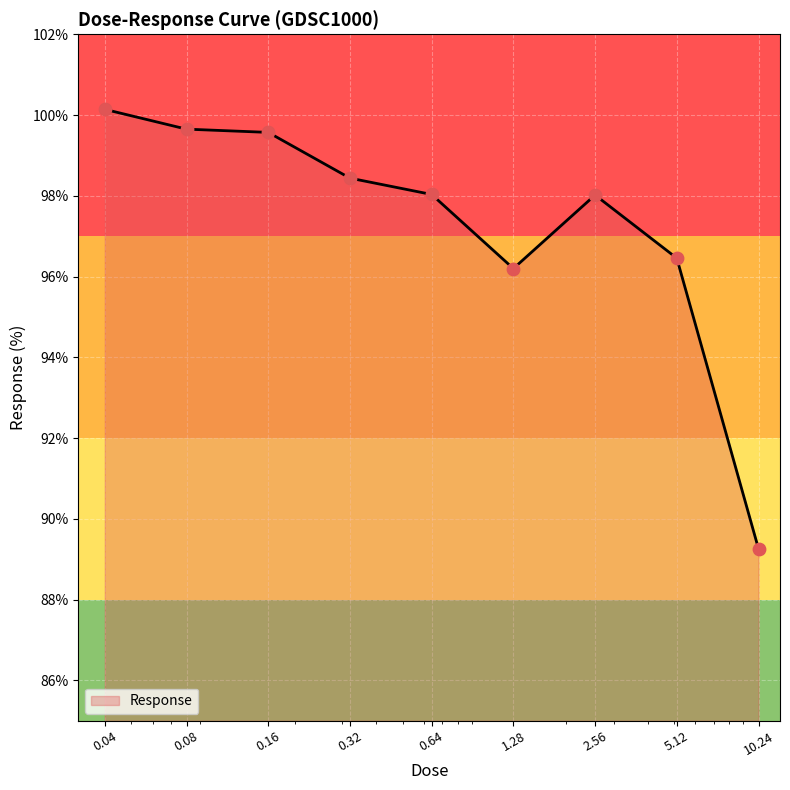

What is the smallest value displayed?

89.3